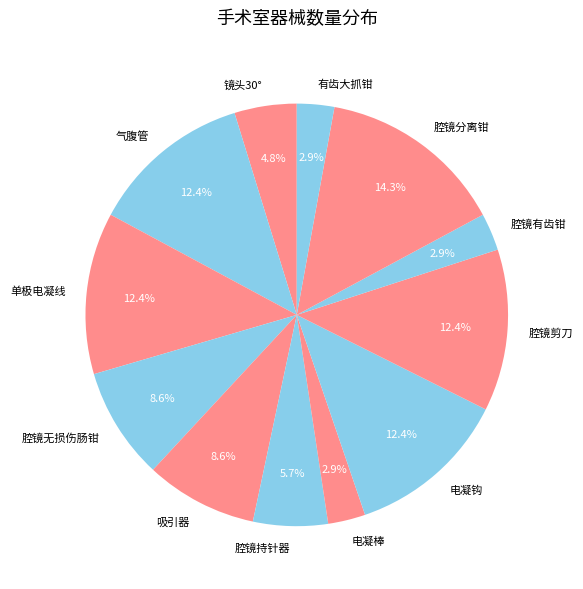

Which has a higher value, 腔镜剪刀 or 腔镜持针器?

腔镜剪刀